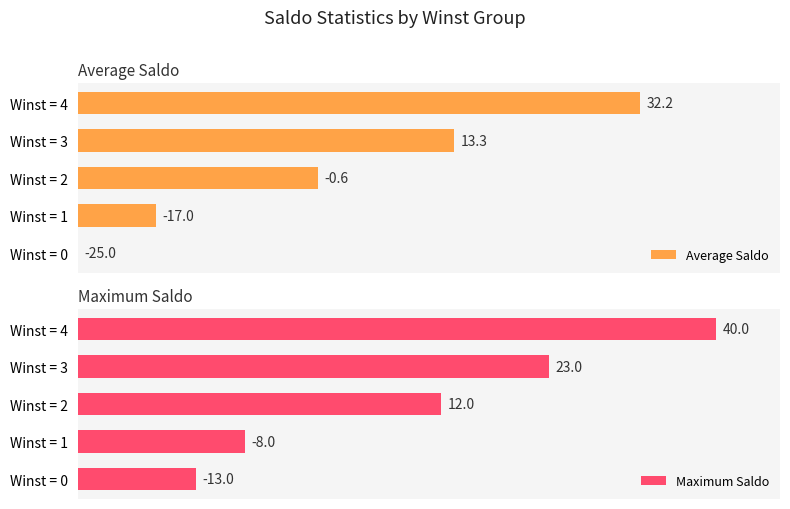

How many bars are there in total?

10